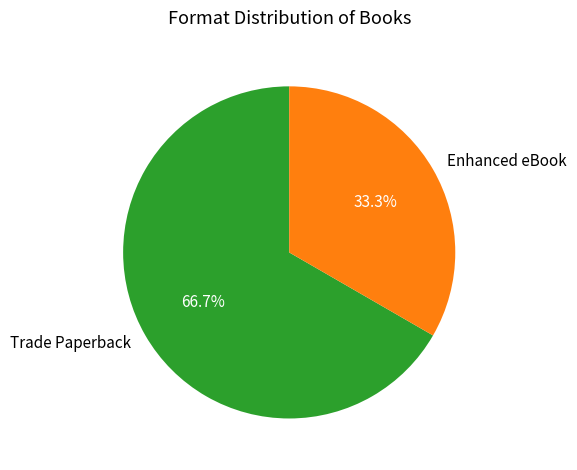

Which slice represents more than half of the pie?

Trade Paperback